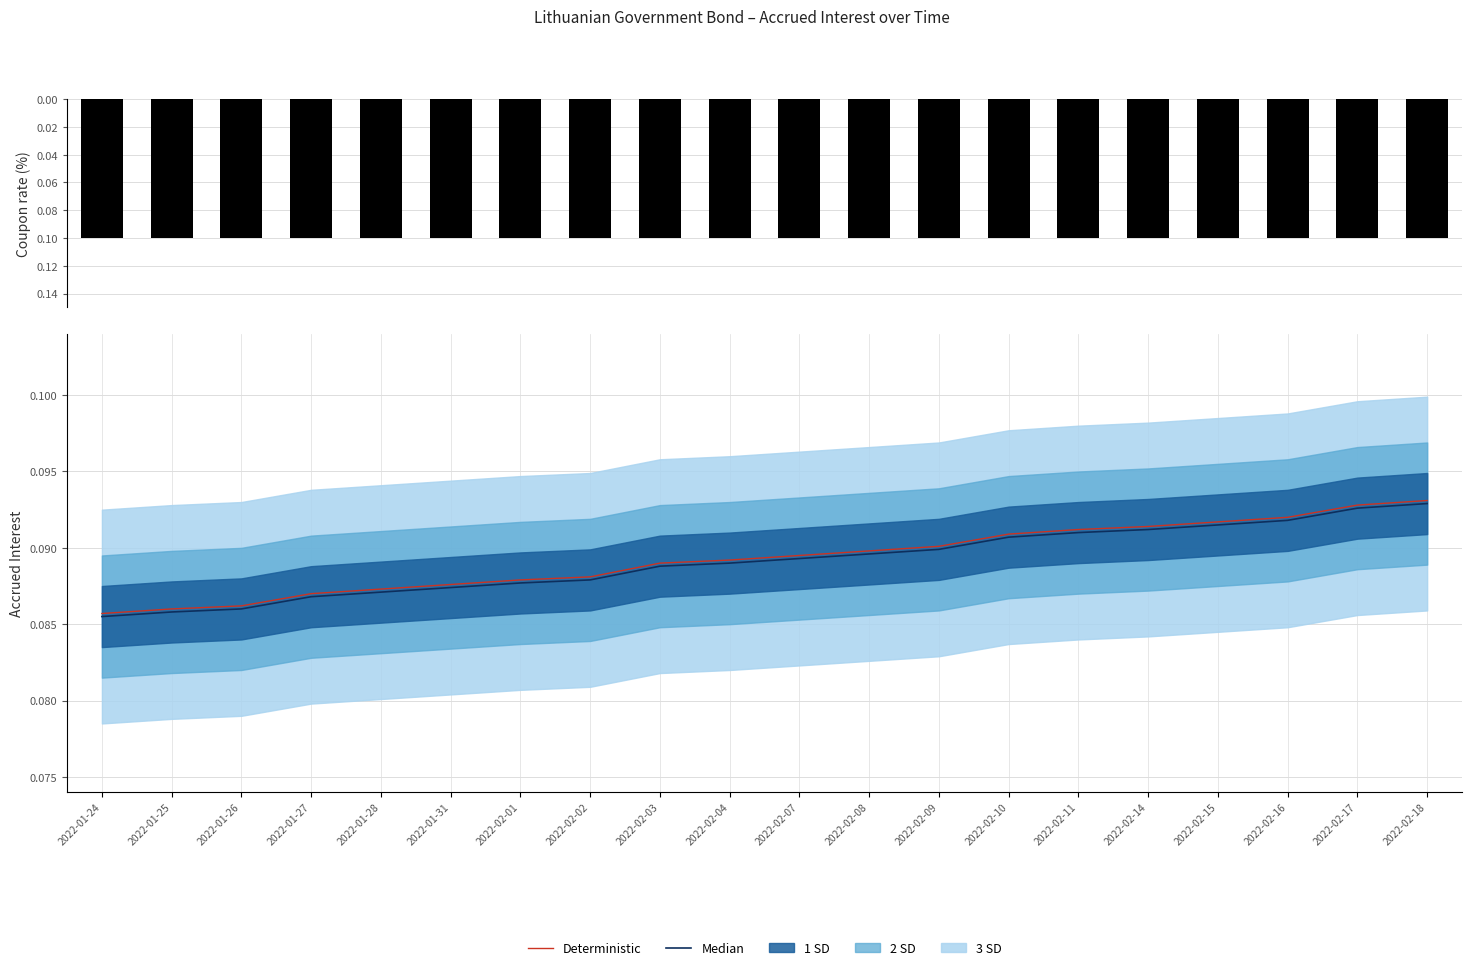

Rank the series by their maximum value, from highest to lowest.

Coupon rate (%), Deterministic, Median